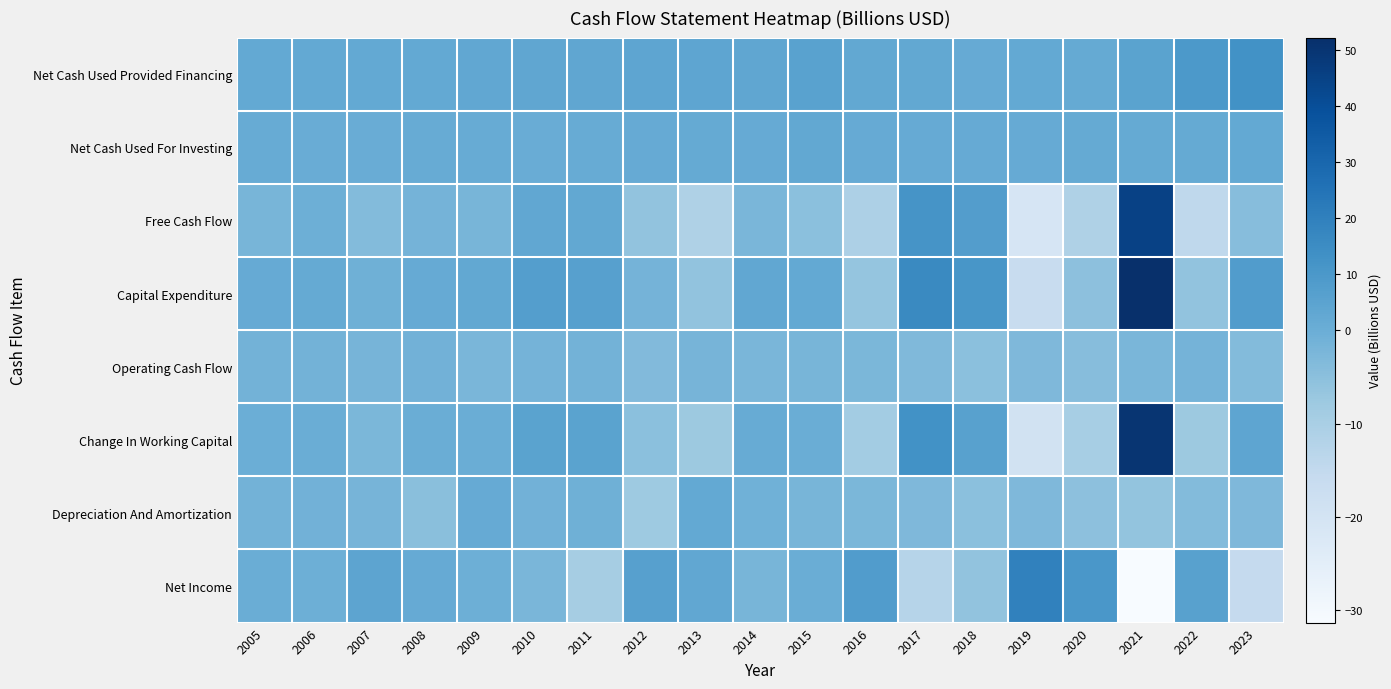

What is the spread (max minus min) of values at 2023?

28.3